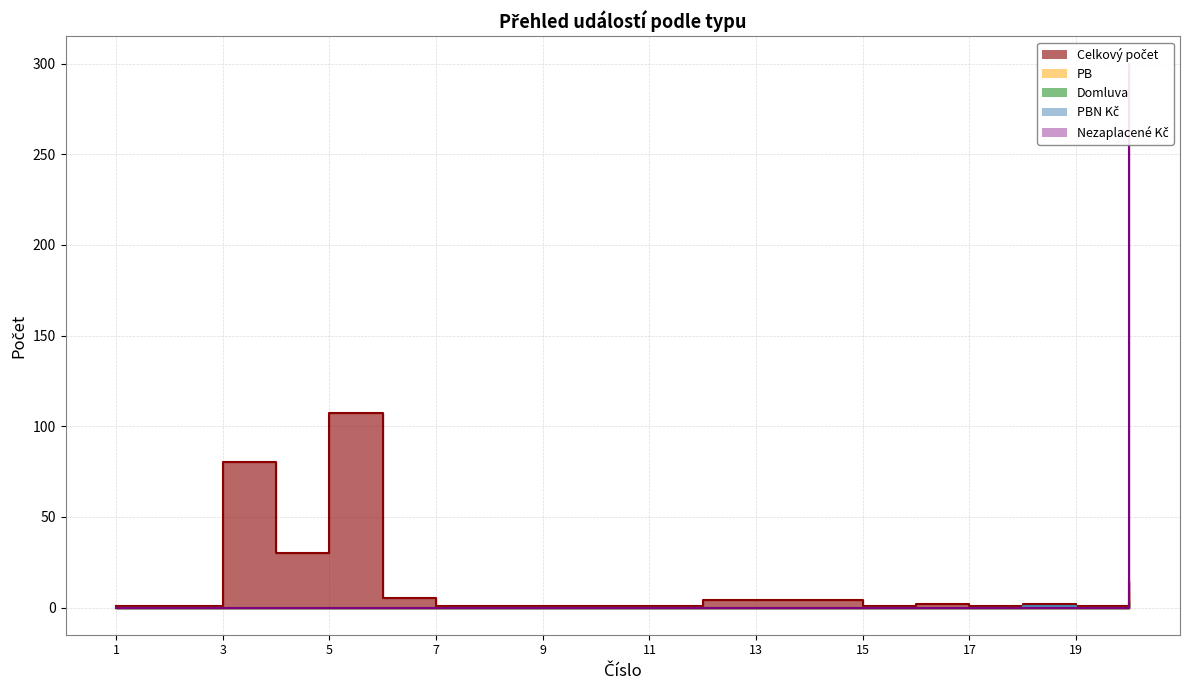

What is the spread (max minus min) of values at 19?

1